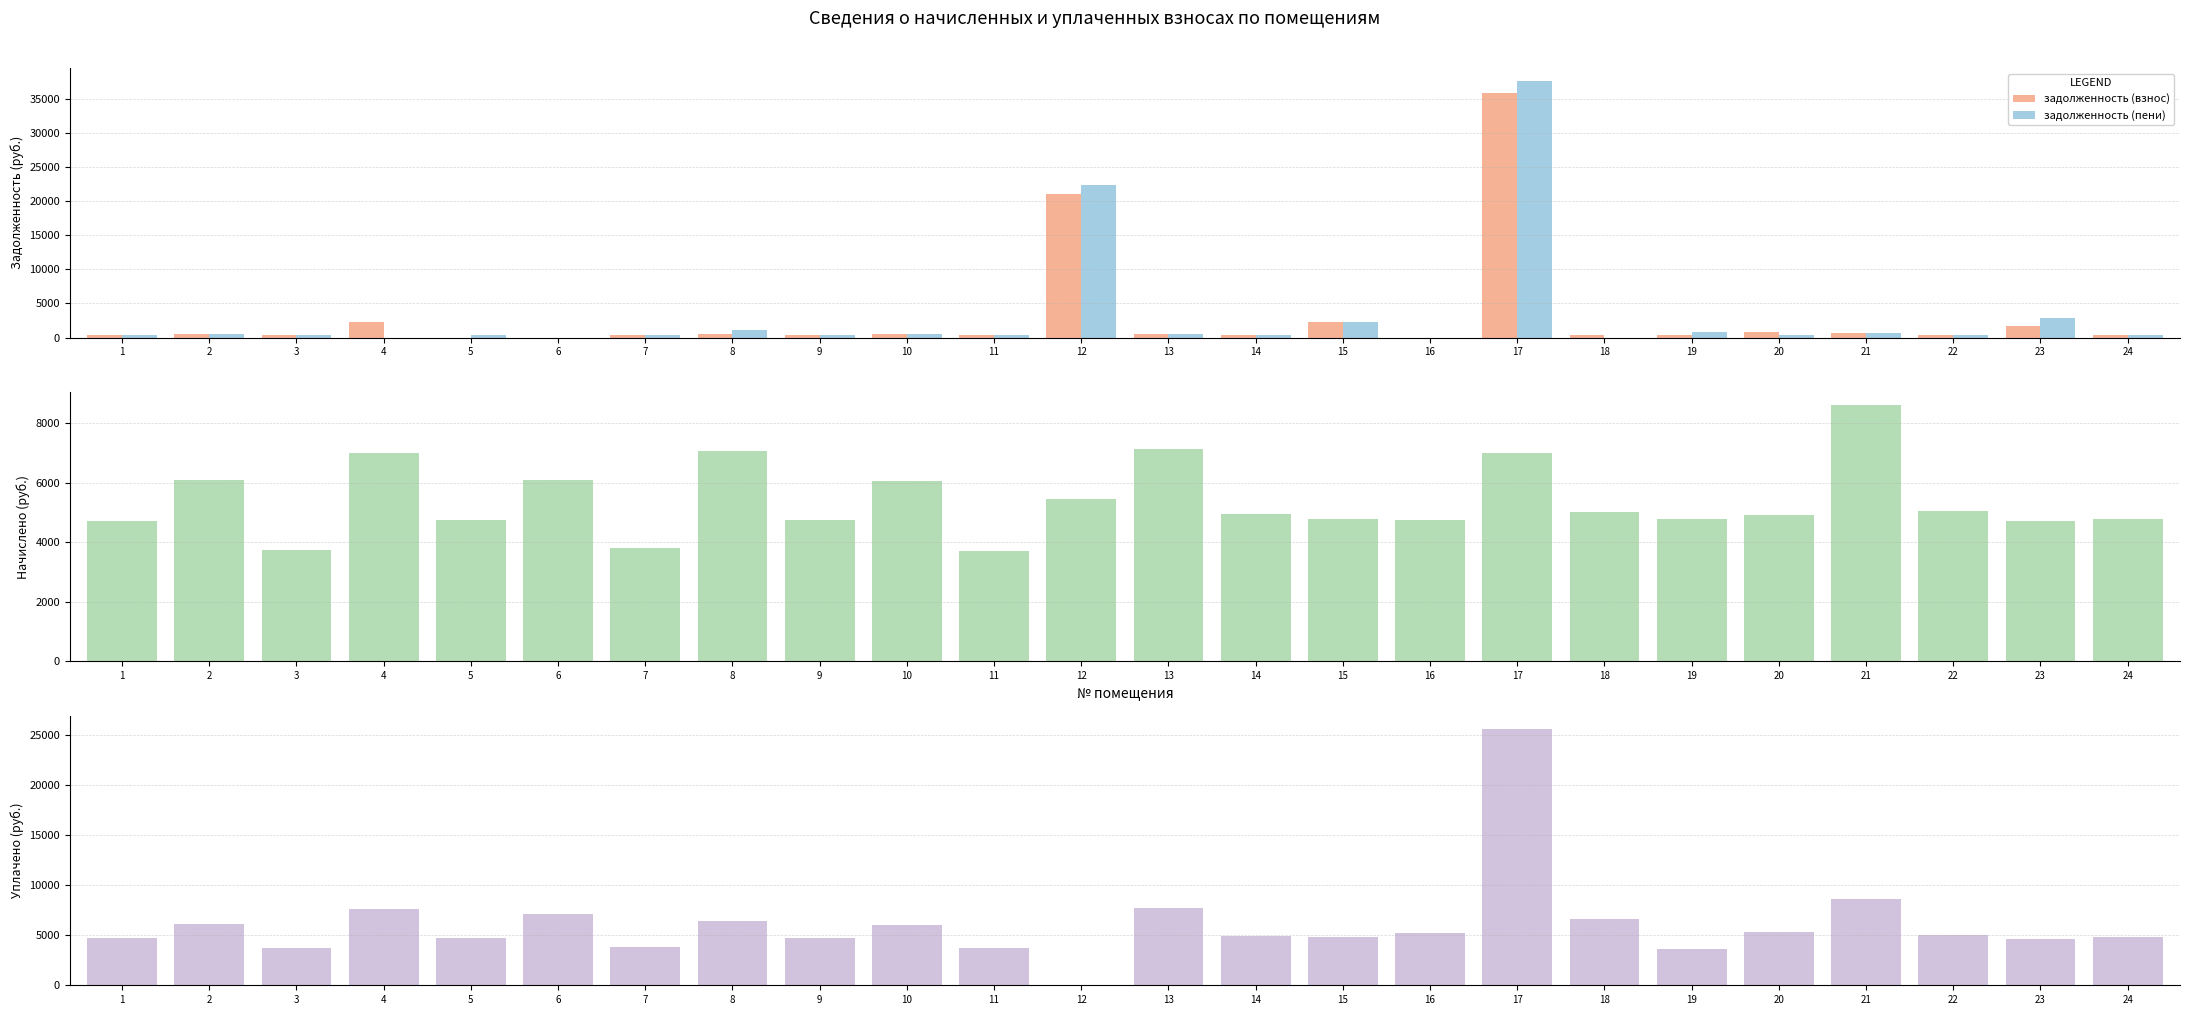

Is it true that начислено equals 6977.6 at 19?

False